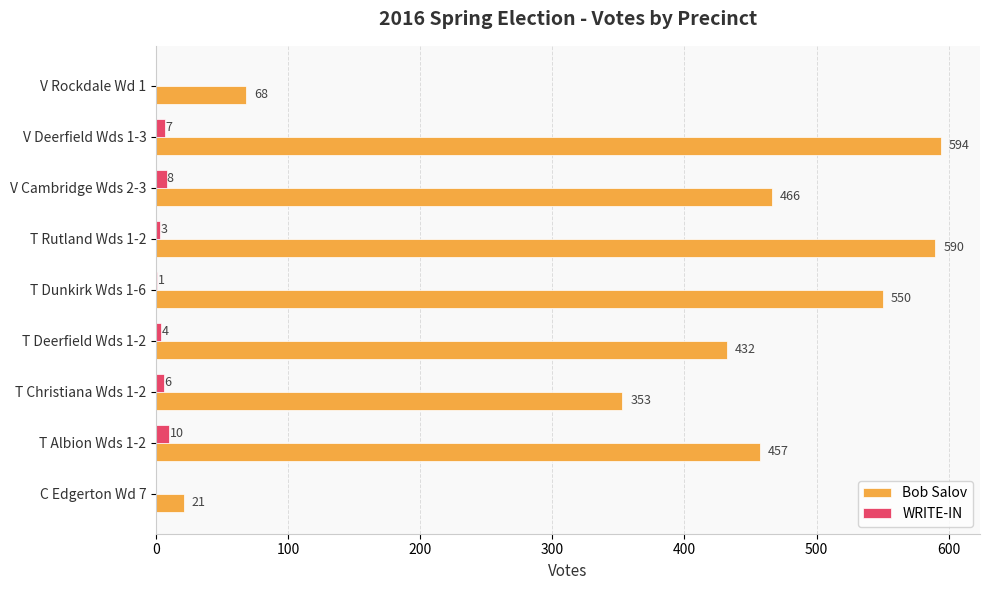

The Bob Salov series shows 160 at T Deerfield Wds 1-2. True or false?

False